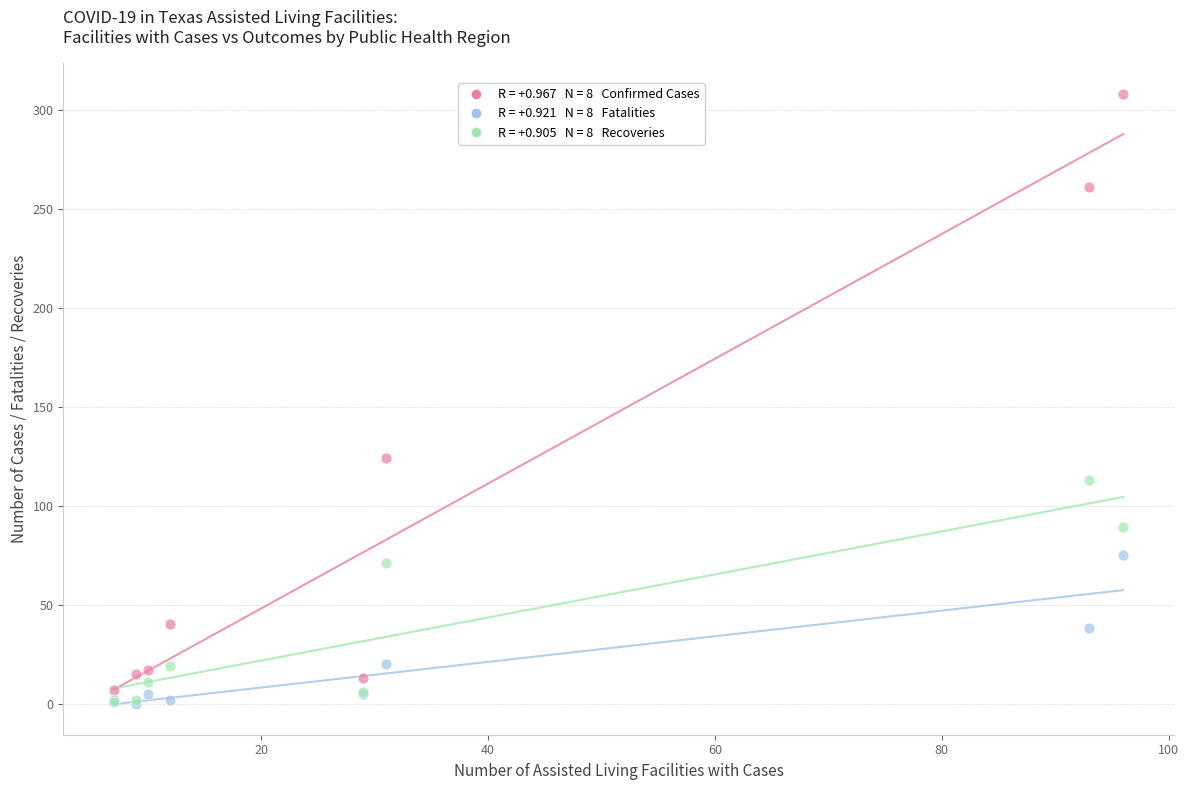

Across all series, what Y value is closest to 154?

124